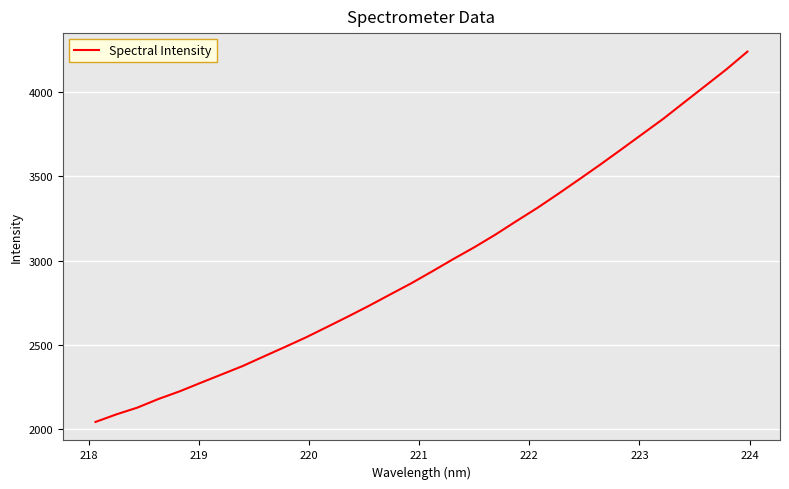

What is the average value?

2985.5